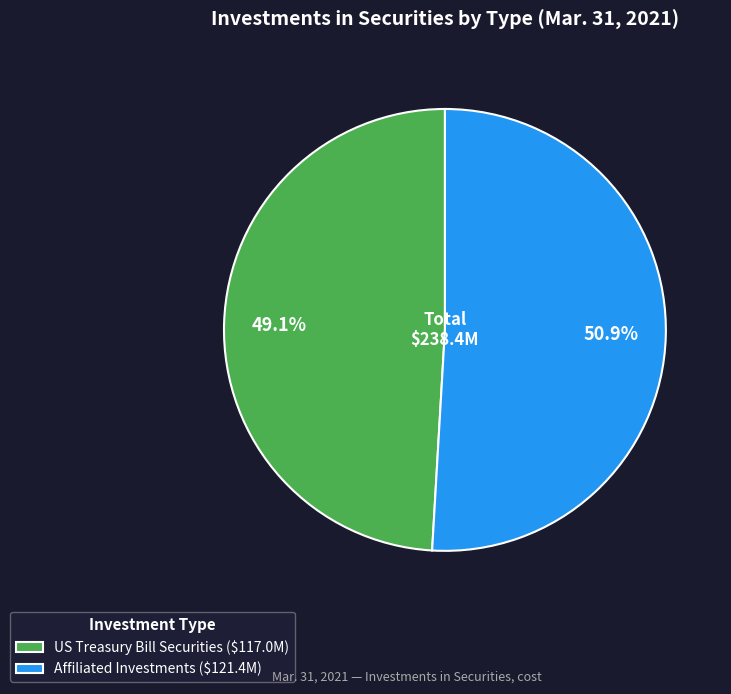

To the nearest percent, what is the combined percentage of US Treasury Bill Securities and Affiliated Investments?

100%